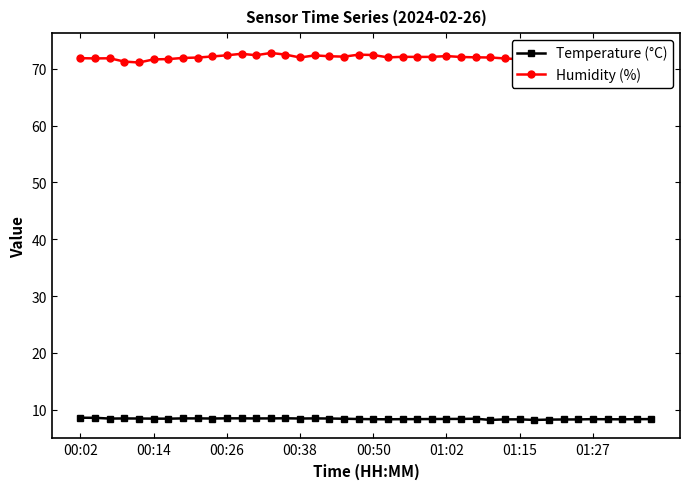

How many interior local valleys does the Humidity (%) series have?

11